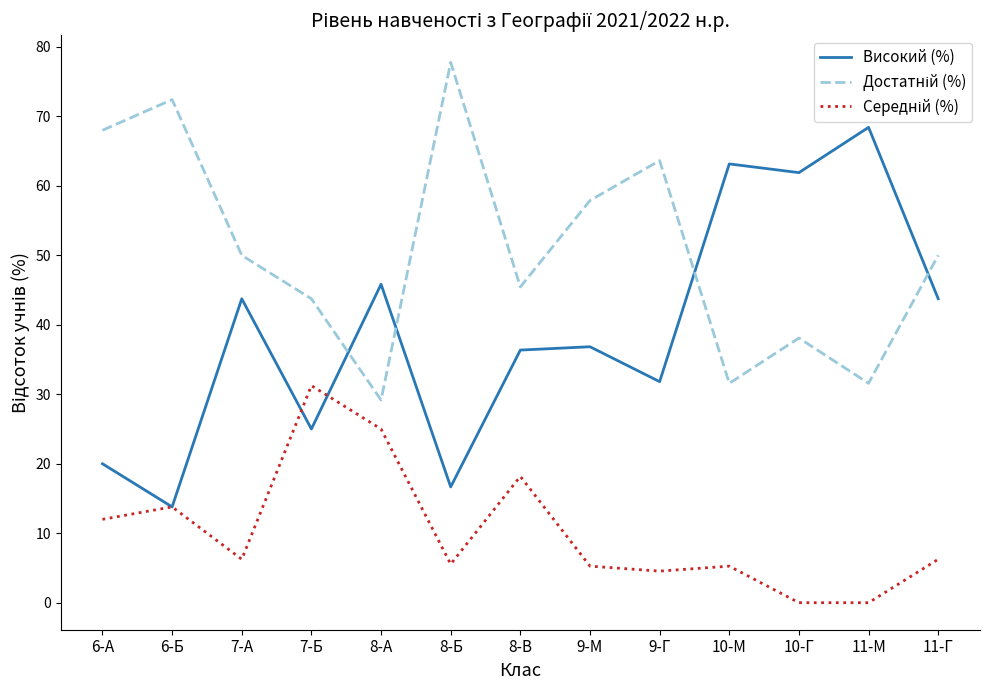

Which series has the widest spread of values?

Високий (%)